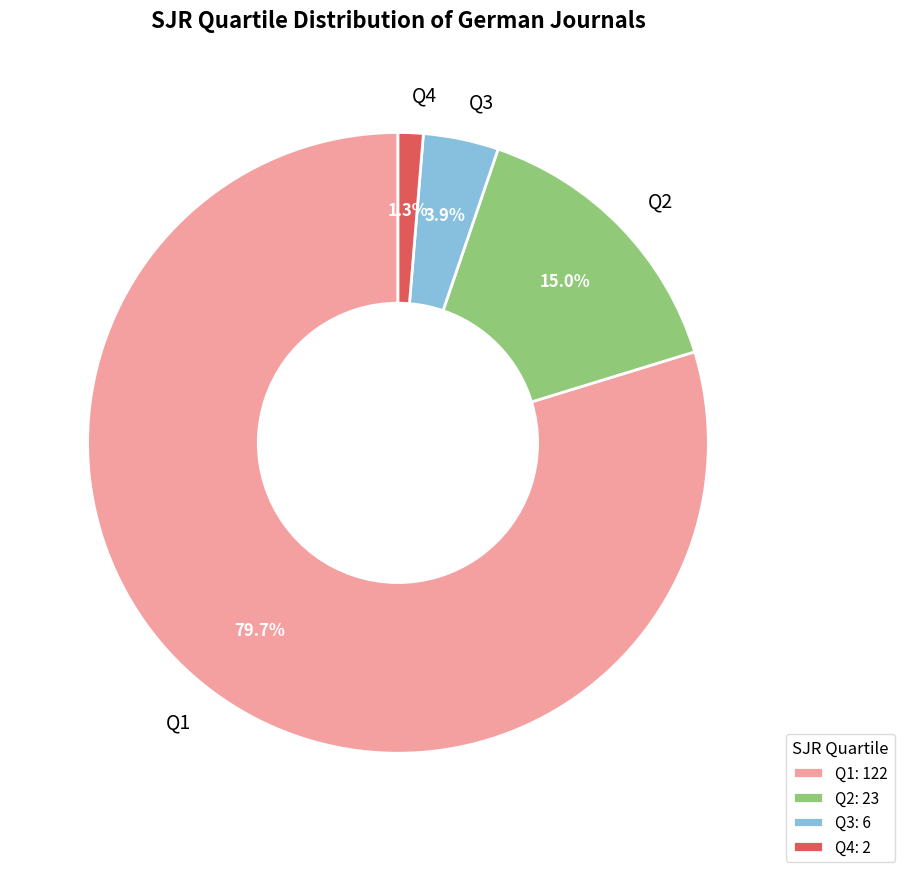

Which has a higher value, Q3 or Q1?

Q1